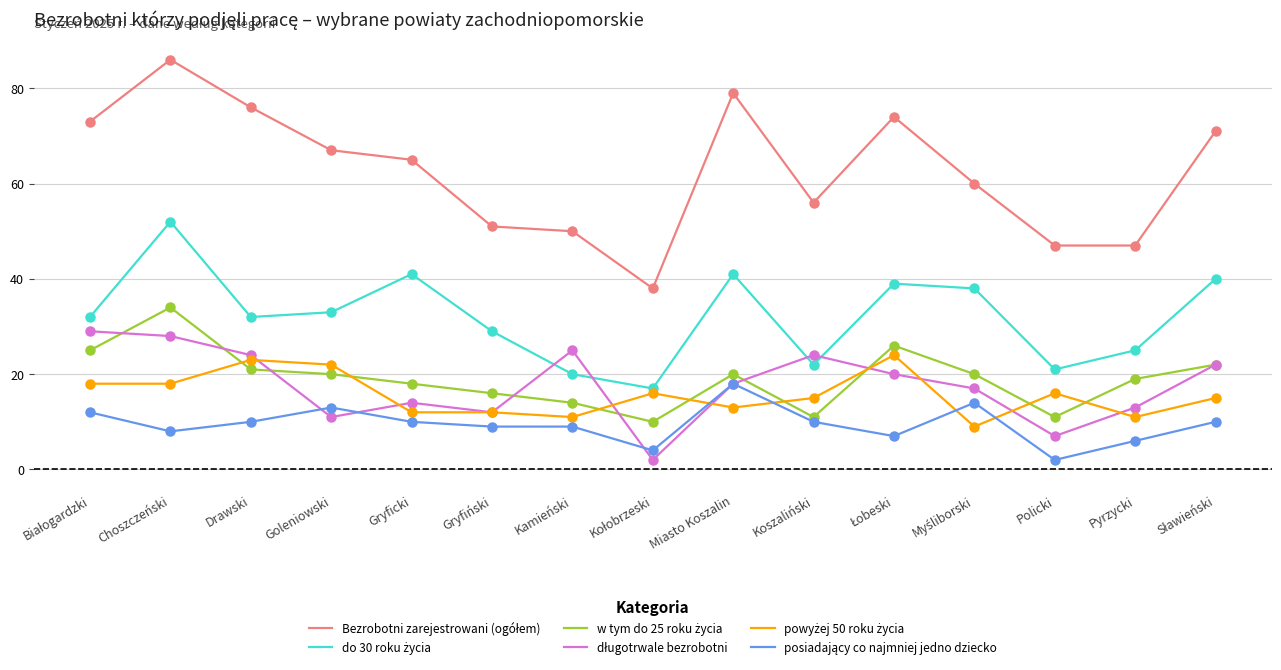

Which category has the highest value across all series?

Choszczeński